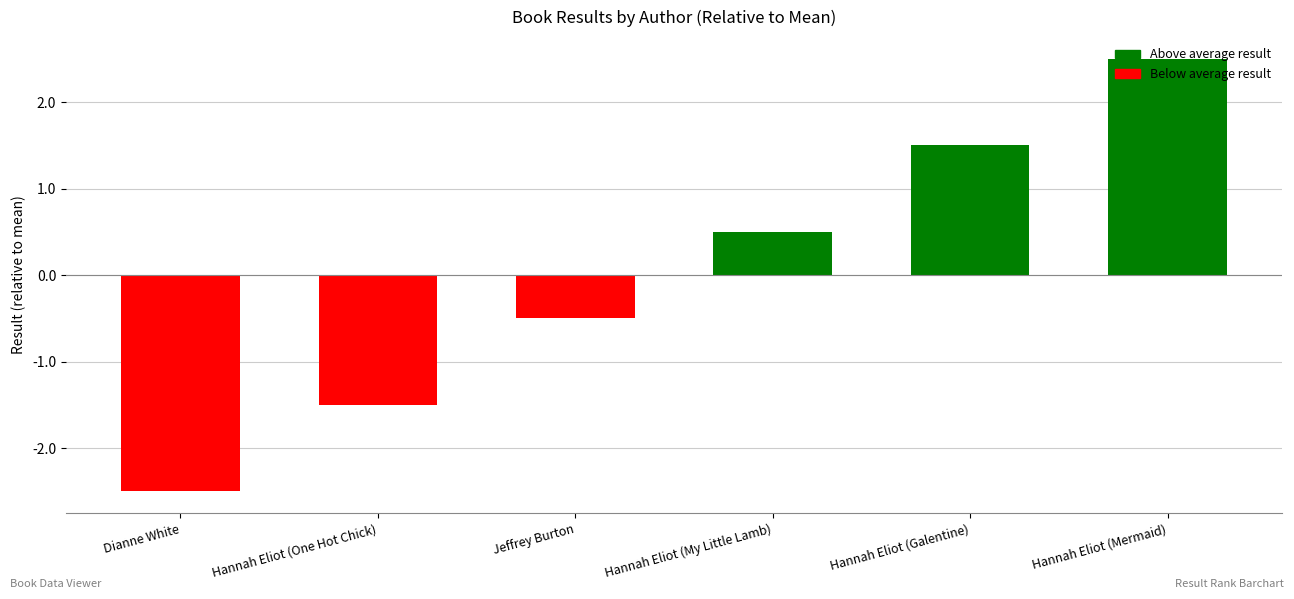

What is the difference between the maximum and second lowest values?

4.0